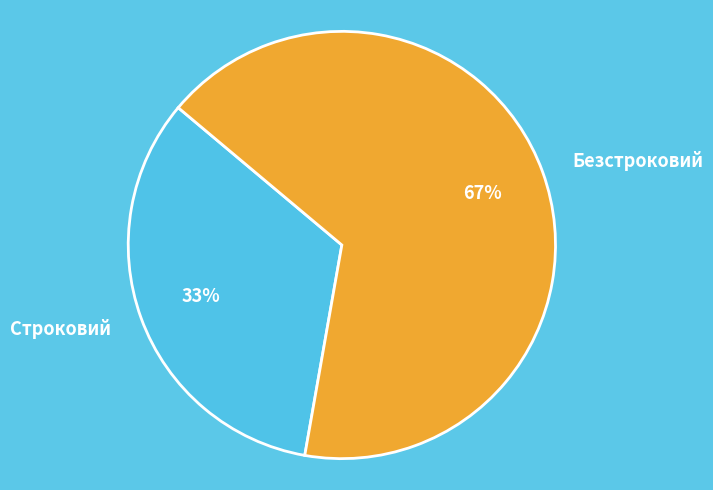

Which slice is the smallest?

Строковий